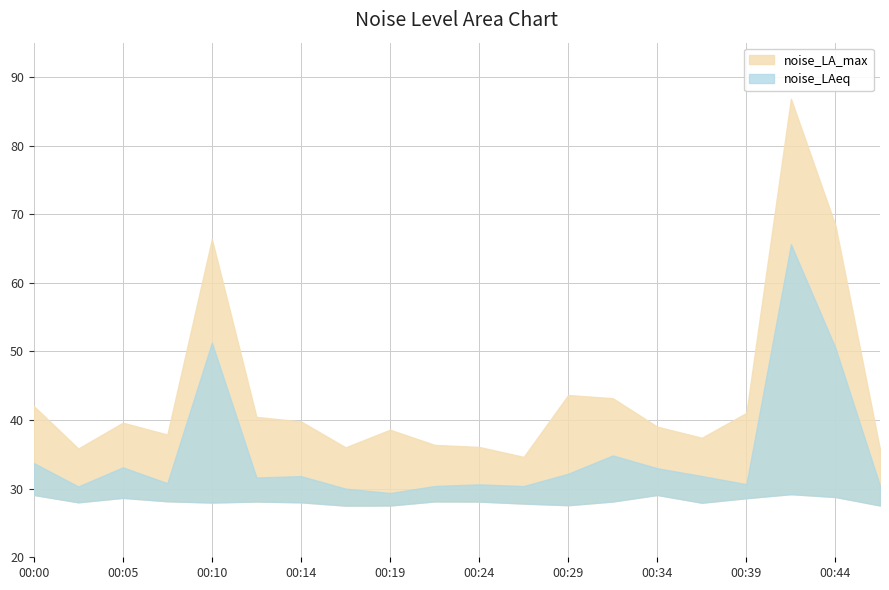

At which category does noise_LA_min reach its first local valley?

00:02